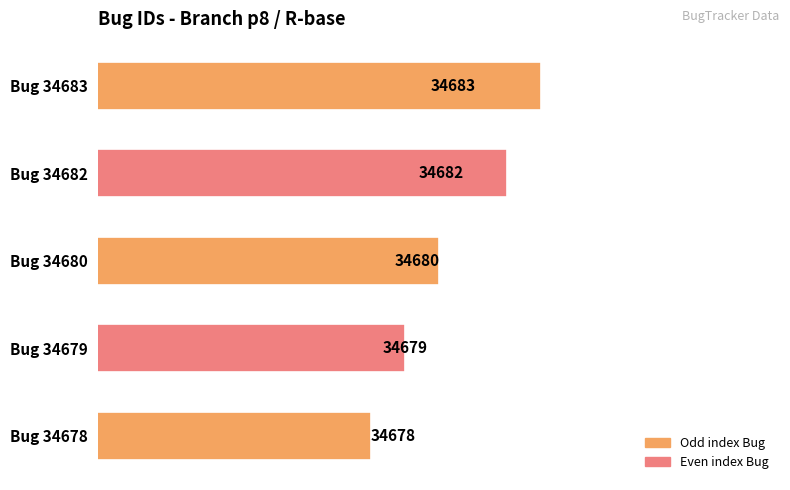

The value at Bug 34678 is 34678. True or false?

True